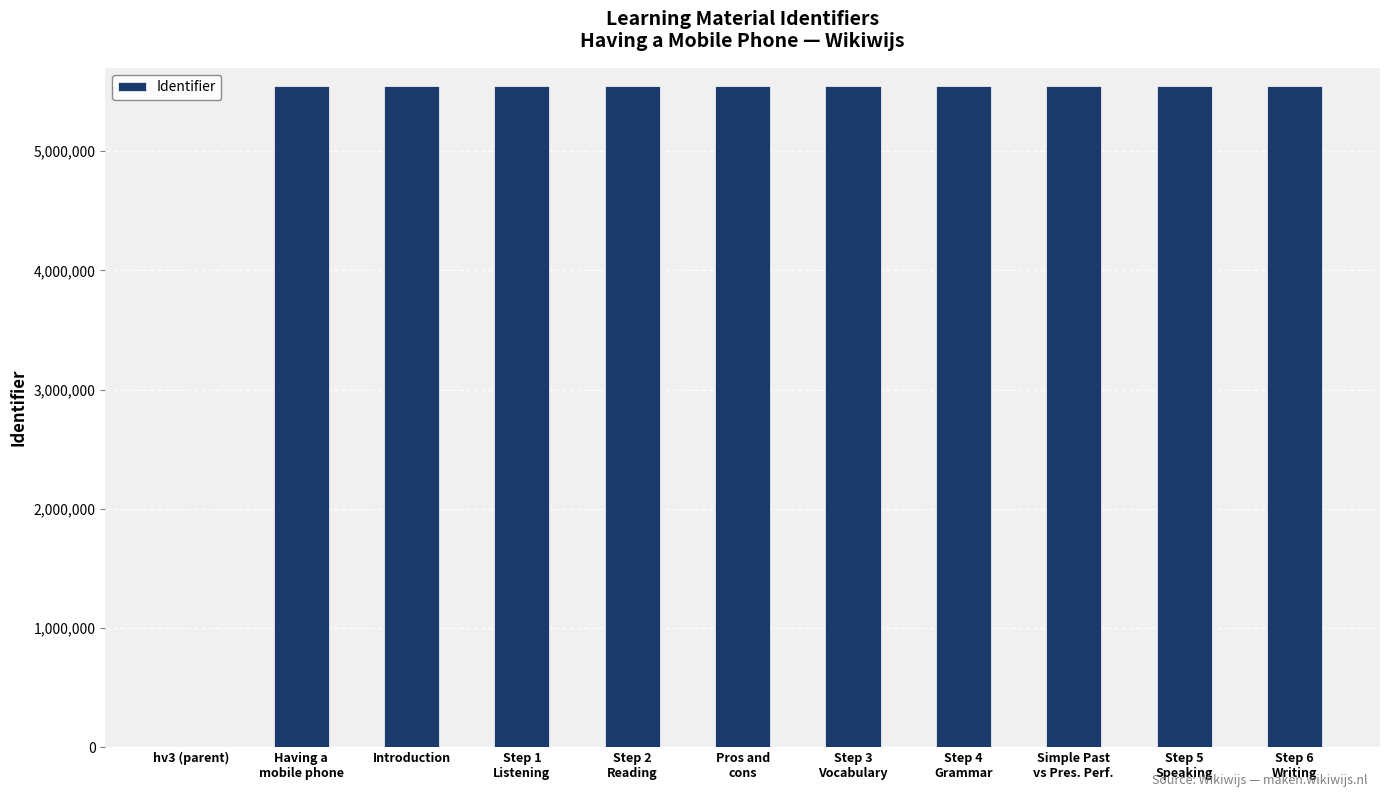

What is the approximate value at Step 5
Speaking, to the nearest 50?

5548350